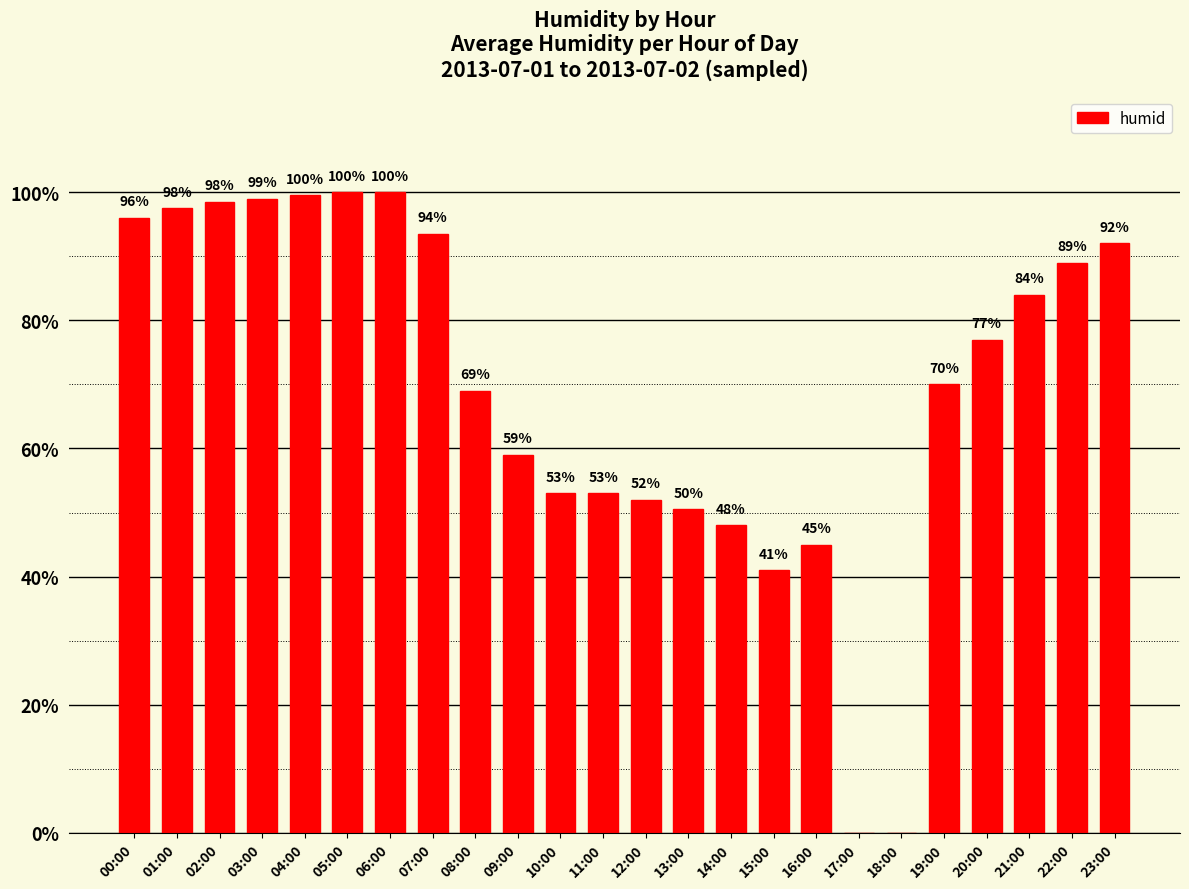

How many positive values are there?

22